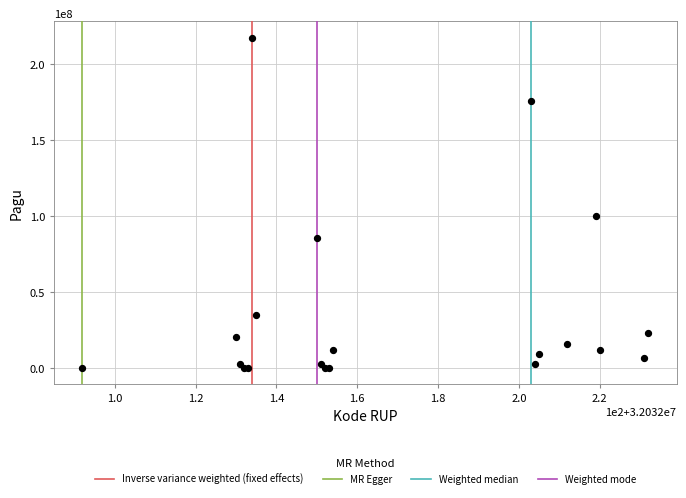

What Y value in the scatter plot is closest to 108800000?

99958000